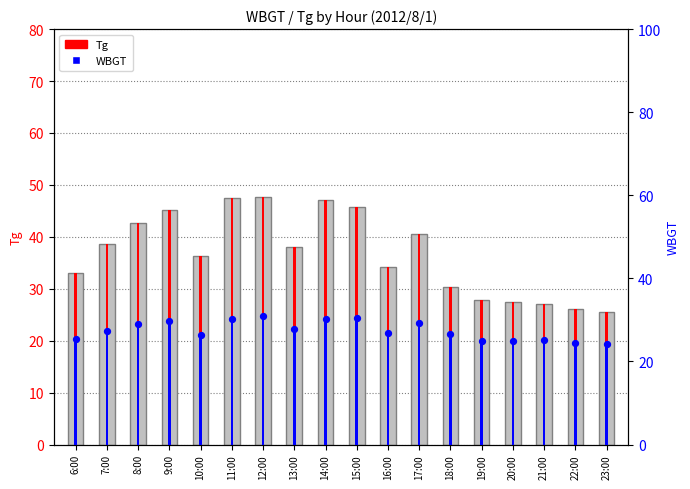

At how many categories does at least one series exceed 33?

11